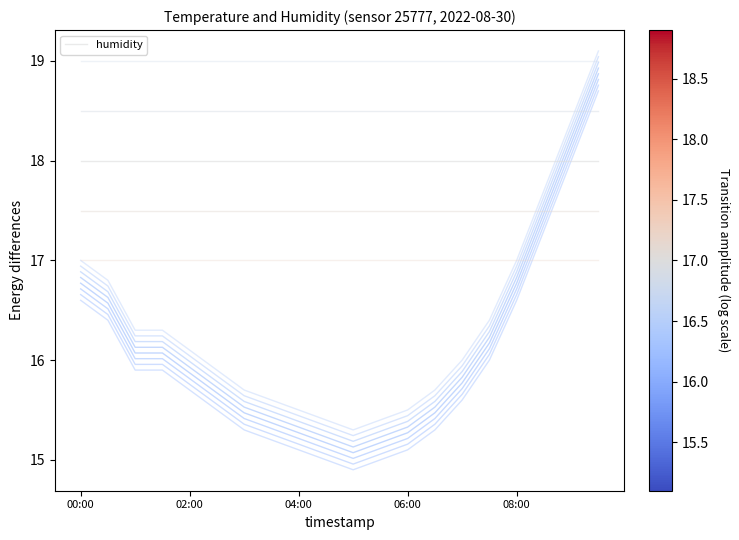

How many data points are less than 16?

10